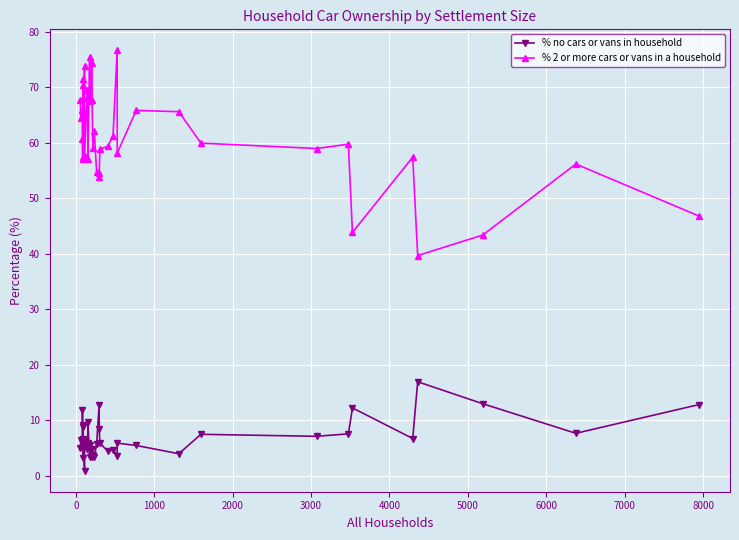

List the series in order of their peak value, highest first.

% 2 or more cars or vans in a household, % no cars or vans in household